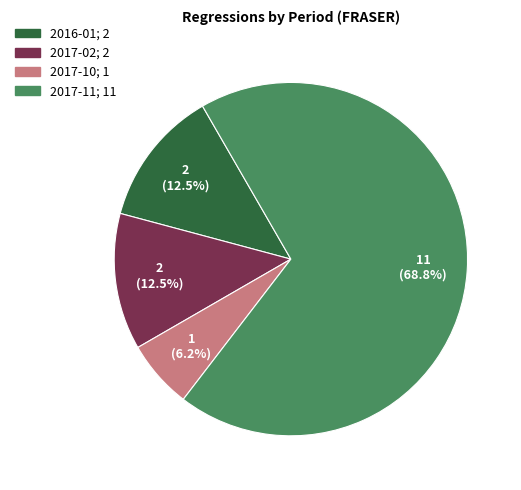

How many segments does this pie chart have?

4